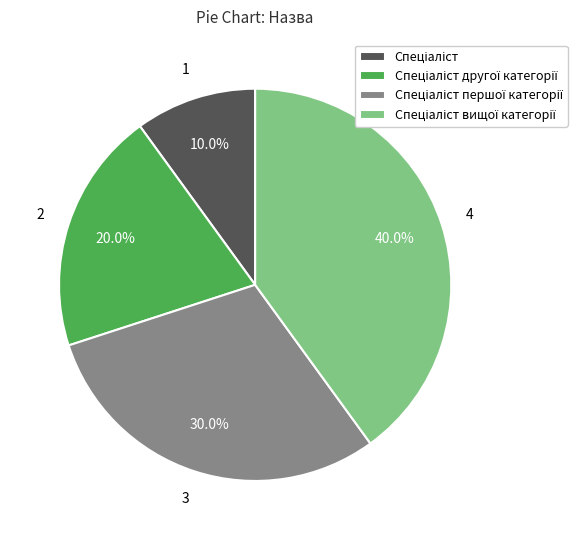

Does any single category account for the majority?

No